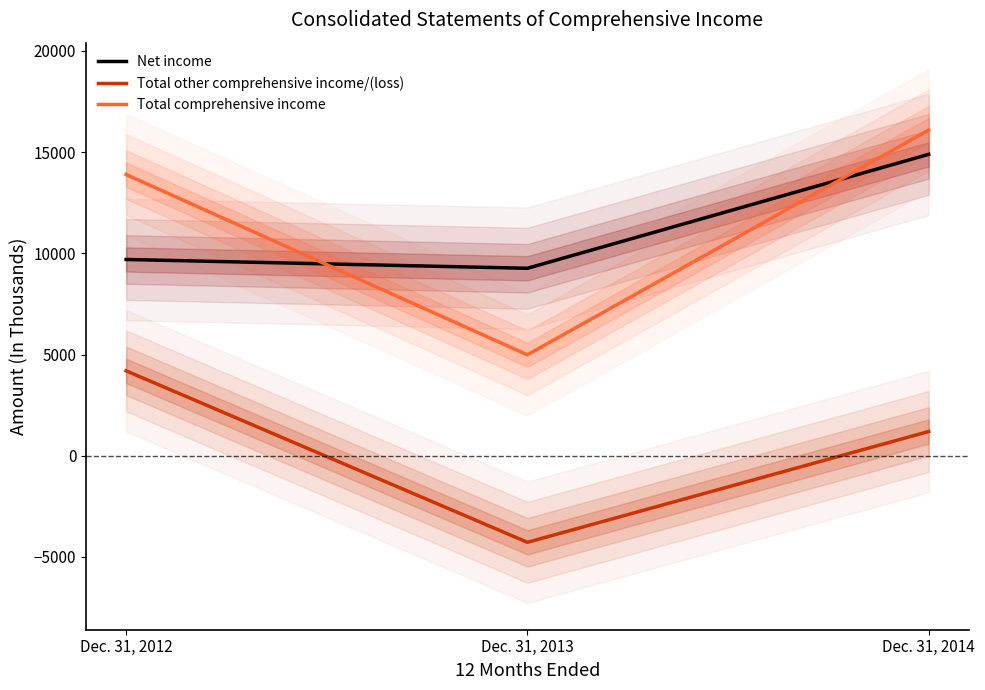

Where does the Total comprehensive income series first go above 13891?

Dec. 31, 2014